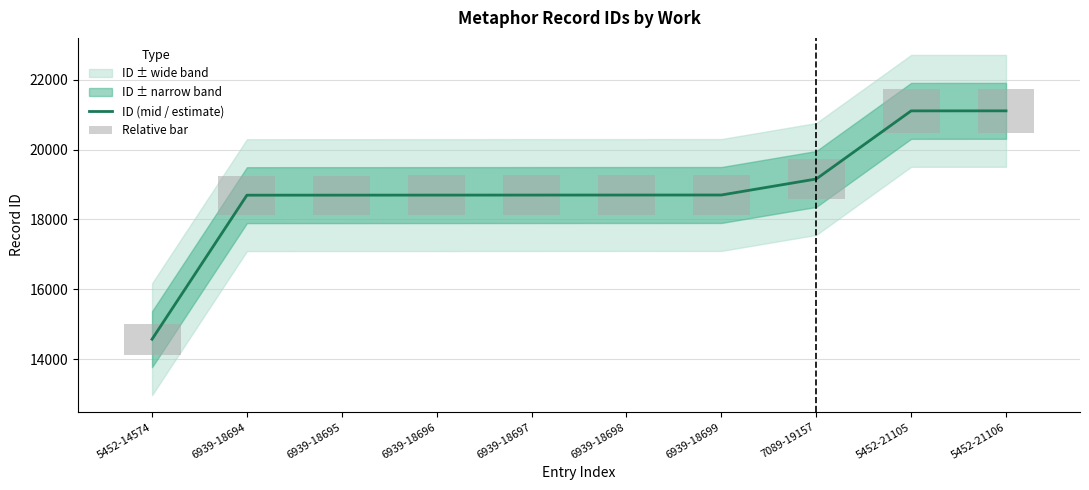

Is the value of Relative bar at 6939-18696 greater than the value of ID (mid / estimate) at 6939-18698?

No